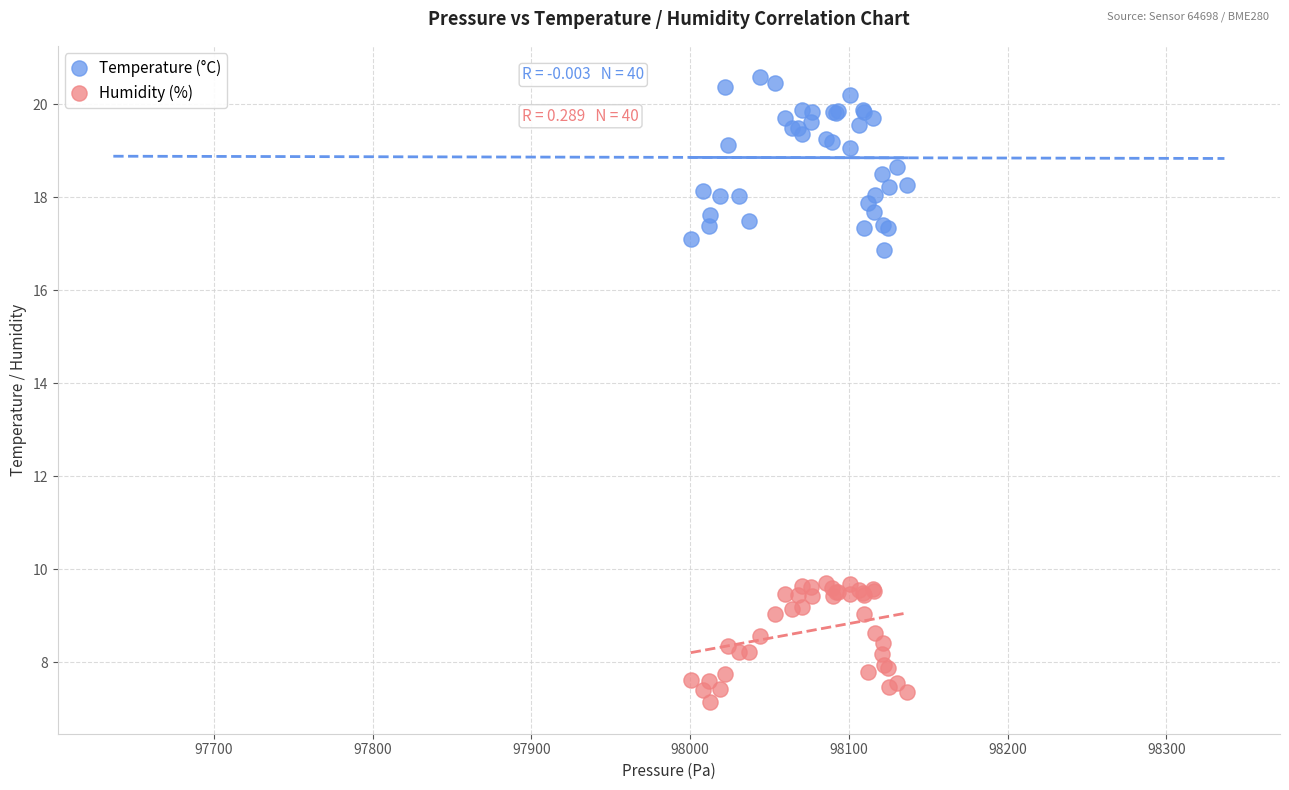

Which series reaches the maximum Y coordinate?

Temperature (°C)